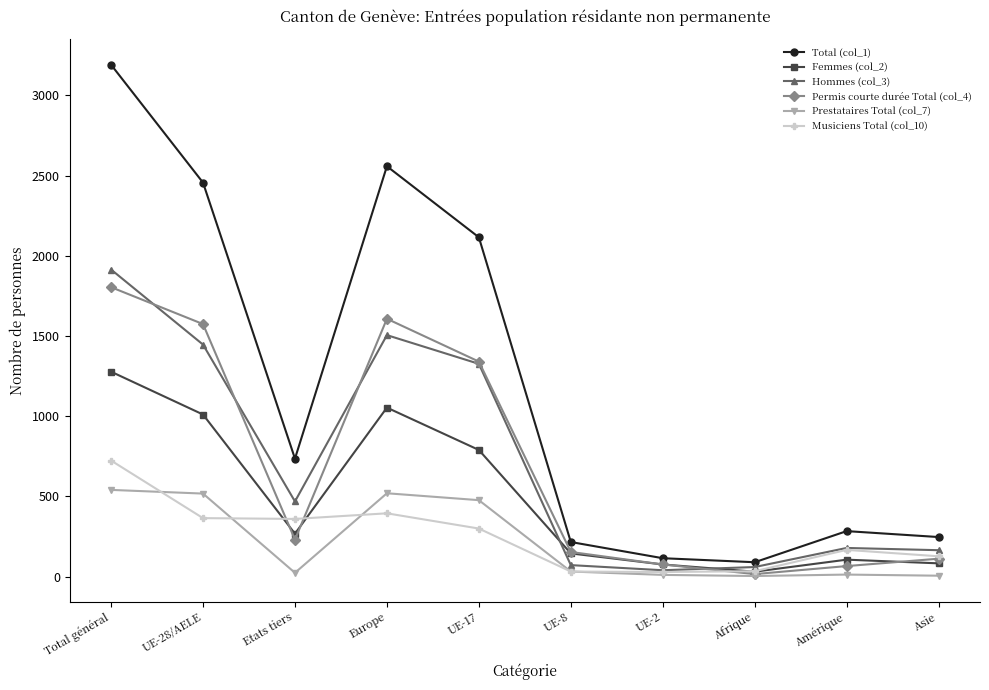

What is the value of the Musiciens Total (col_10) point at the 9th from the left?

166